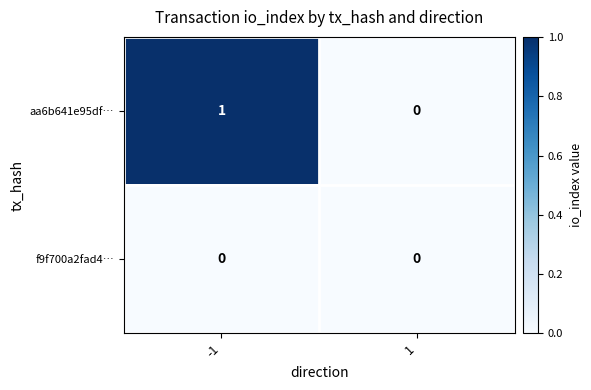

Reading left to right, what are all the values shown in this chart?

aa6b641e95df…: 1	0
f9f700a2fad4…: 0	0